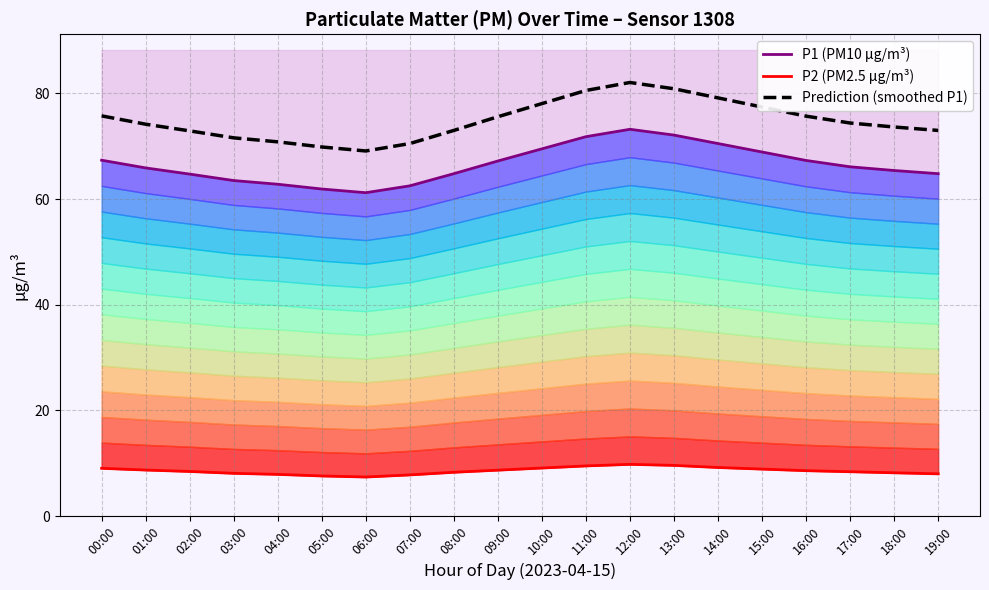

Reading left to right, what are all the values shown in this chart?

P1 (PM10 µg/m³): 67.3	65.9	64.7	63.5	62.8	61.9	61.2	62.5	64.8	67.2	69.5	71.8	73.2	72.1	70.5	68.9	67.3	66.1	65.4	64.8
P2 (PM2.5 µg/m³): 9.1	8.7	8.4	8.1	7.9	7.6	7.4	7.8	8.3	8.7	9.1	9.5	9.8	9.6	9.2	8.9	8.6	8.4	8.2	8.0
Prediction (smoothed P1): 75.7	74.2	72.9	71.6	70.8	69.9	69.1	70.5	73.0	75.6	78.1	80.5	82.1	80.9	79.1	77.4	75.7	74.4	73.6	73.0